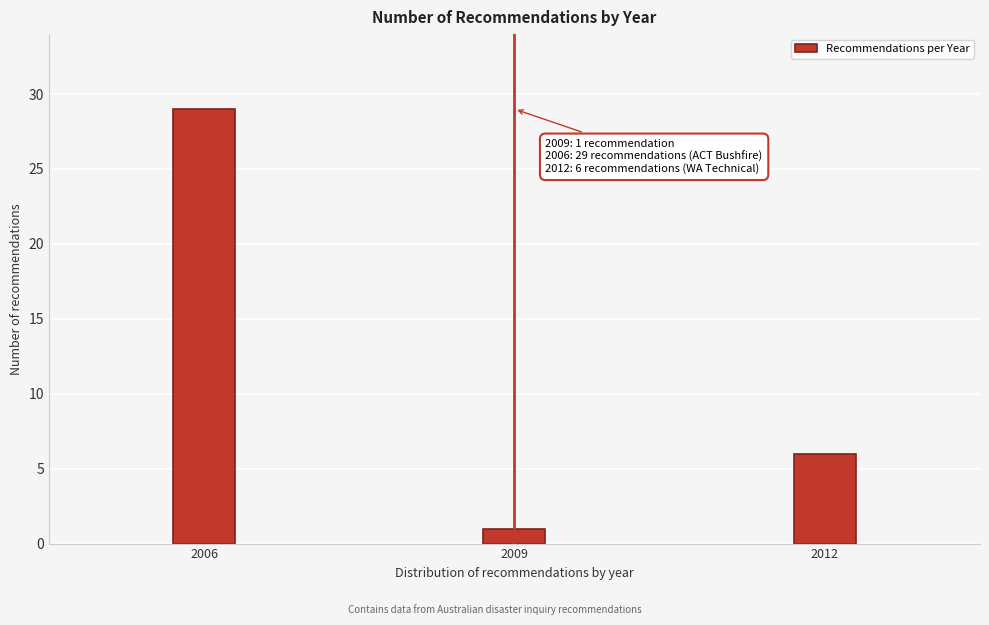

Reading left to right, what are all the values shown in this chart?

29	1	6